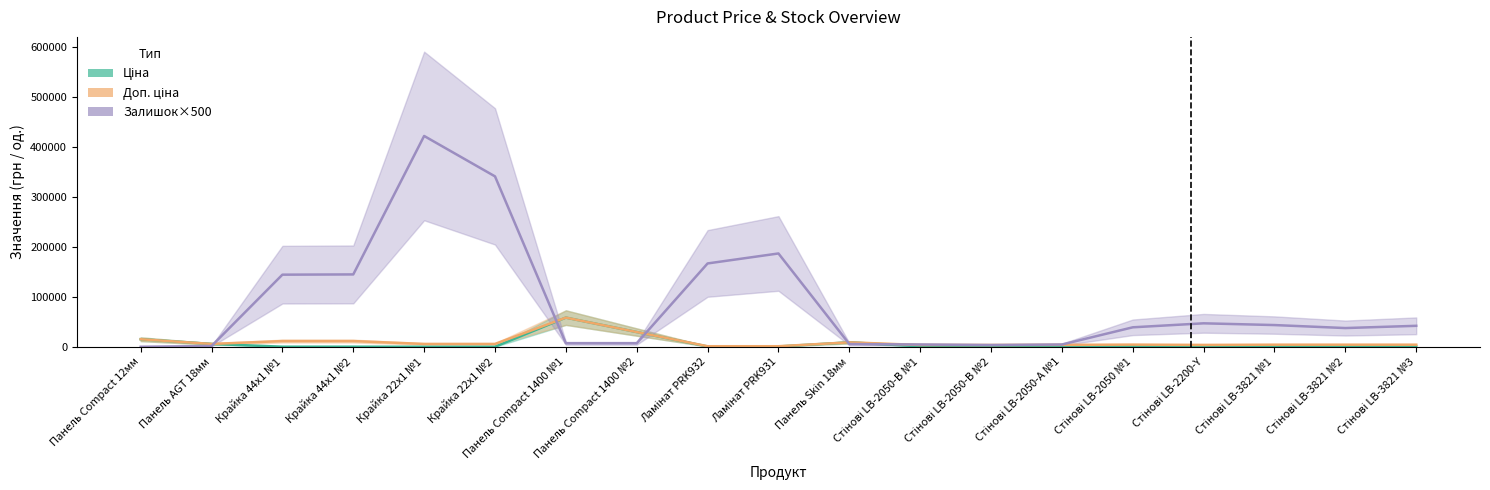

How many categories are shown in the chart?

19